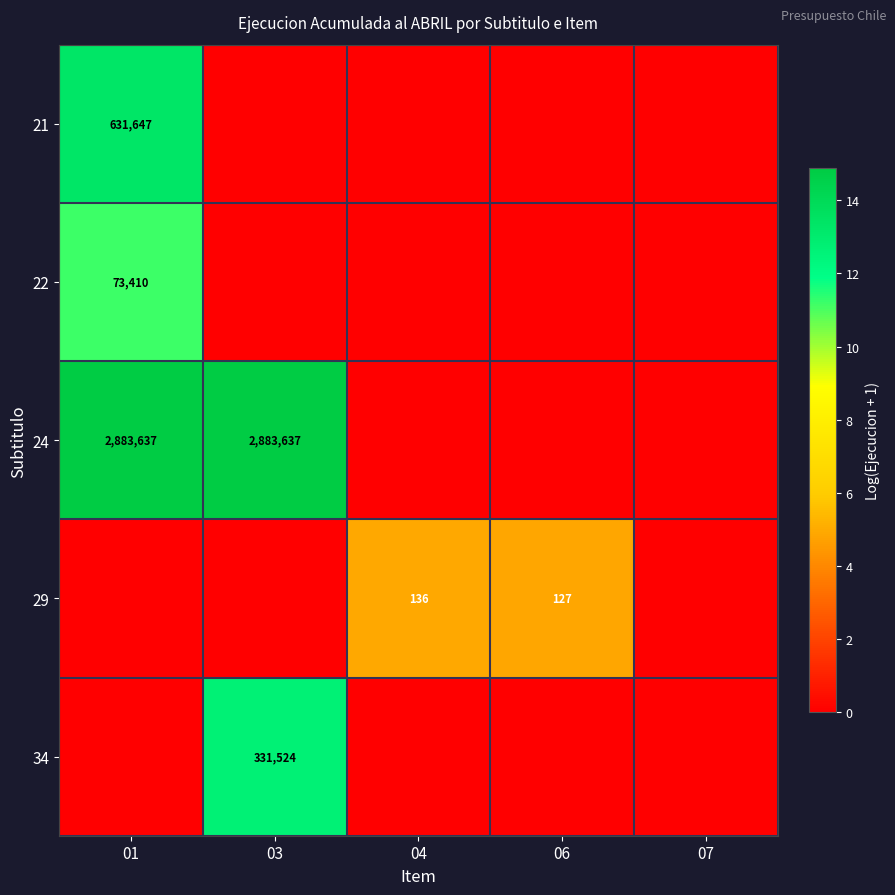

The value of 29 at 06 is 209. True or false?

False